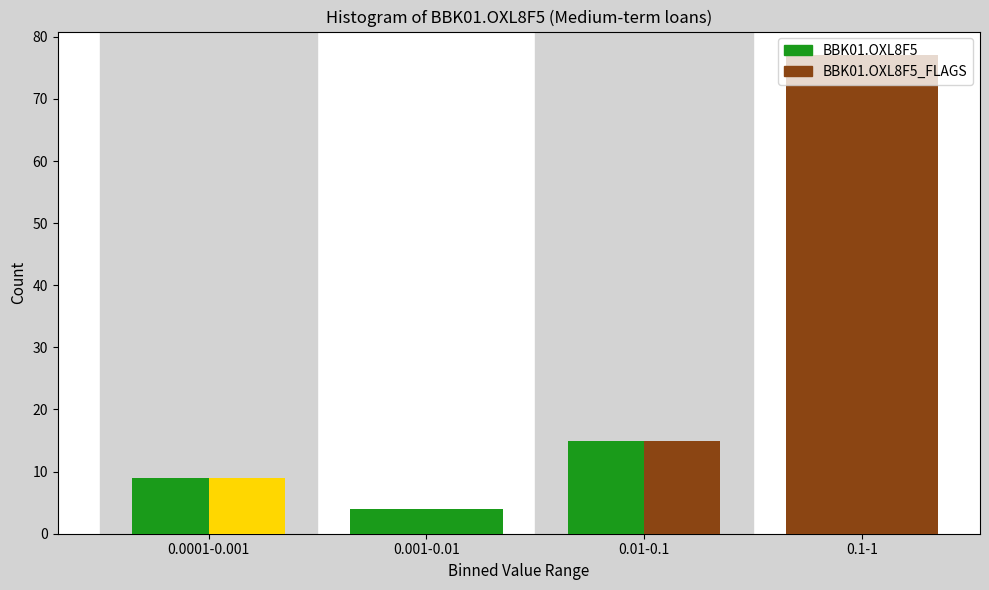

Are the bars horizontal?

No